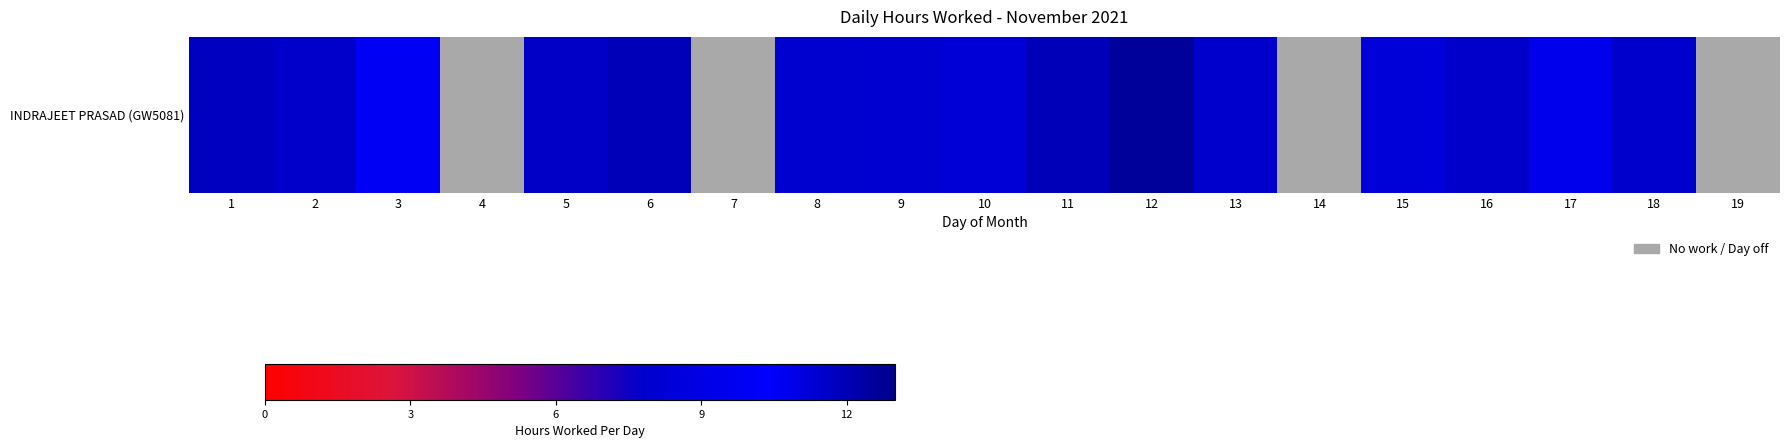

What is the difference between the maximum and minimum values?

12.6